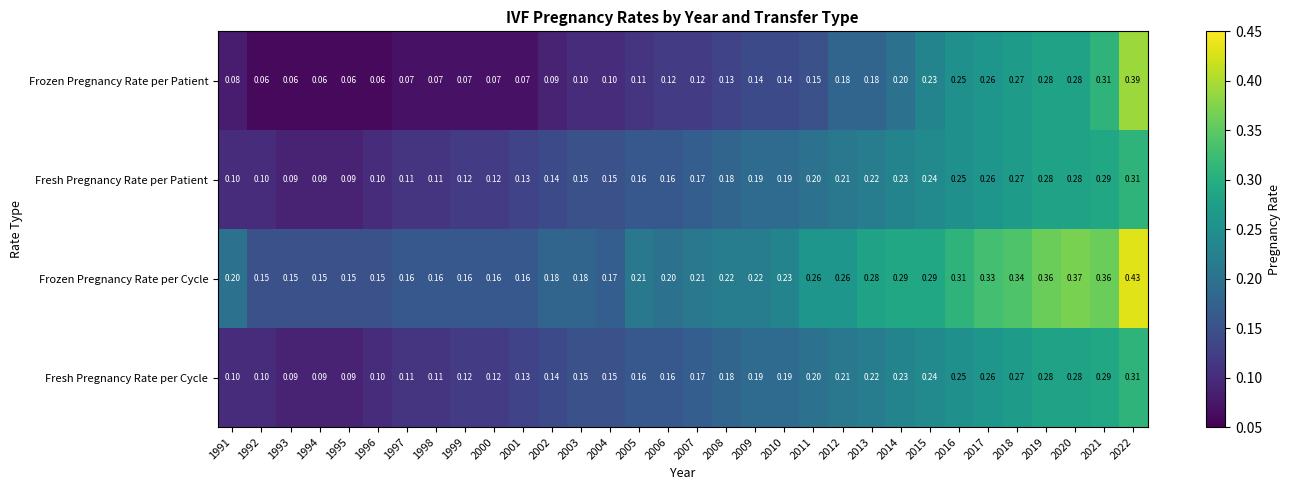

Count the number of categories in the chart.

32